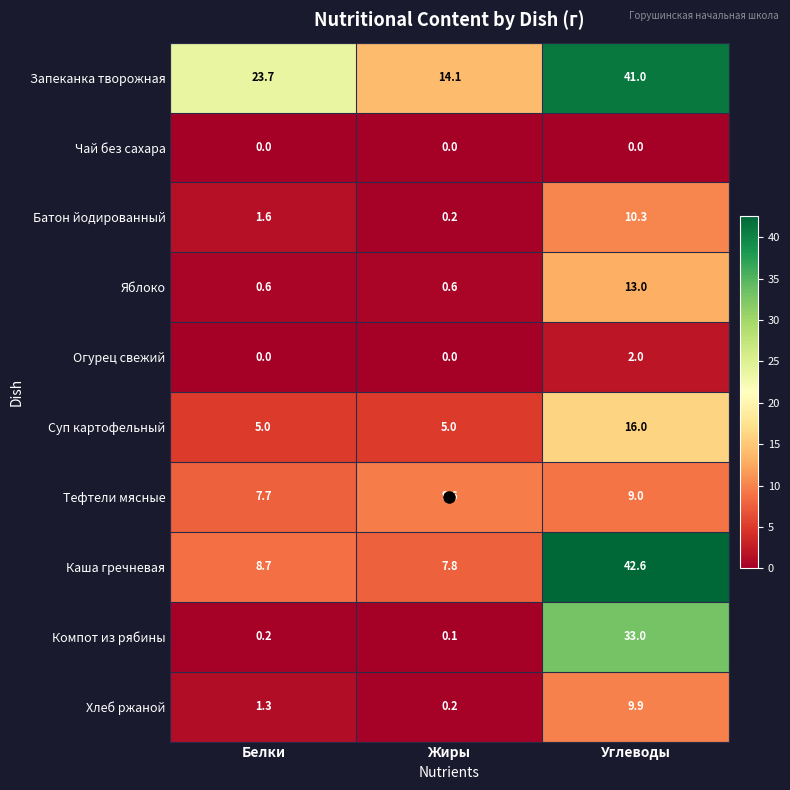

How many values in the Тефтели мясные series are below 9?

1